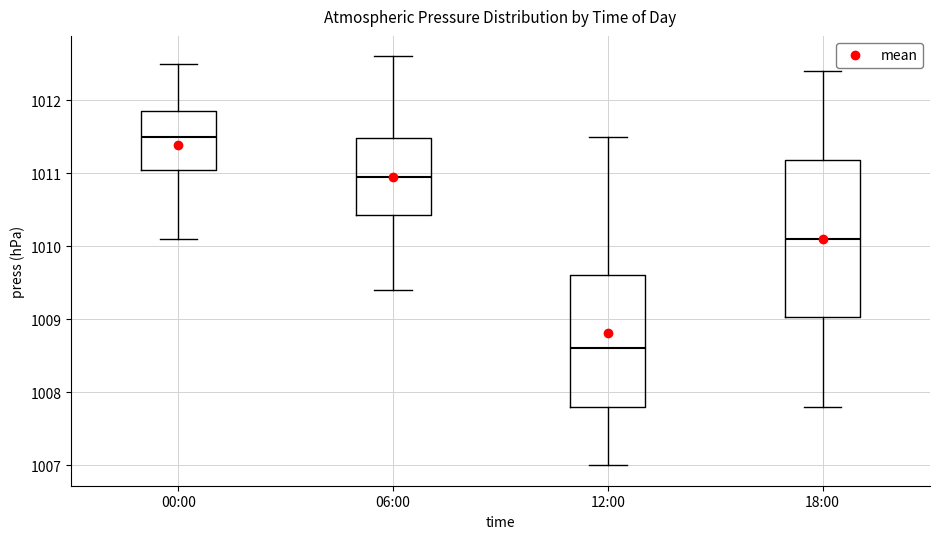

Reading left to right, transcribe this box plot: for each box, give where its median line is, the range the box spans, and where its two whiskers end, as read against the y-axis. The values are not printed on the chart, so give them approximately, as read against the axis.

00:00: median 1011.5, box 1011.1 to 1011.9, whiskers 1010.1 to 1012.5
06:00: median 1011.0, box 1010.4 to 1011.5, whiskers 1009.4 to 1012.6
12:00: median 1008.6, box 1007.8 to 1009.6, whiskers 1007.0 to 1011.5
18:00: median 1010.1, box 1009.0 to 1011.2, whiskers 1007.8 to 1012.4